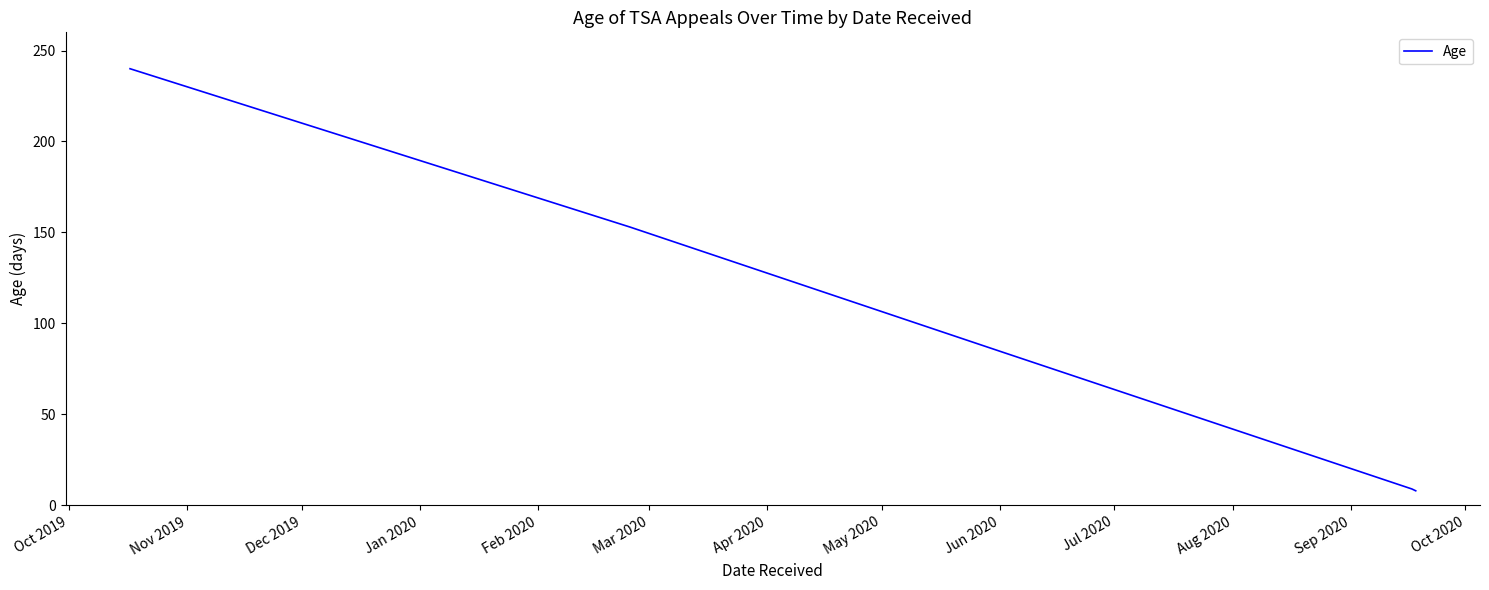

What is the minimum value shown in the chart?

8